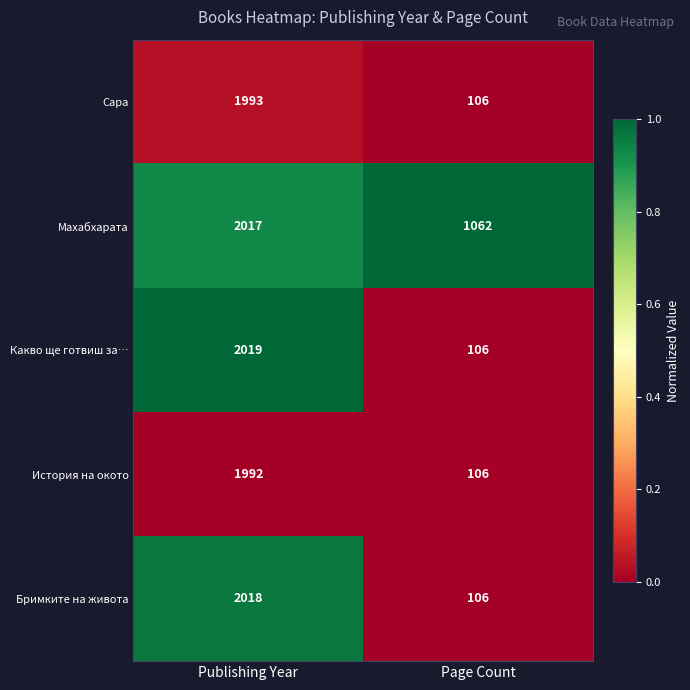

Reading right to left, extract all data points from this chart.

Сара: Page Count=106	Publishing Year=1993
Махабхарата: Page Count=1062	Publishing Year=2017
Какво ще готвиш за…: Page Count=106	Publishing Year=2019
История на окото: Page Count=106	Publishing Year=1992
Бримките на живота: Page Count=106	Publishing Year=2018